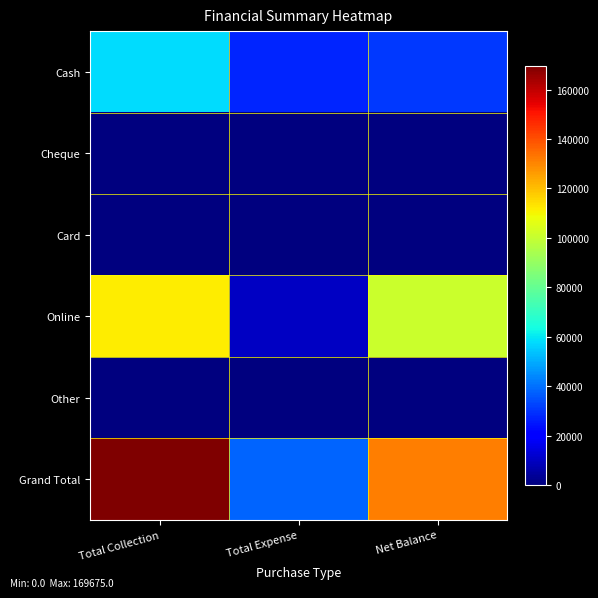

At which category is the sum across all series the highest?

Total Collection